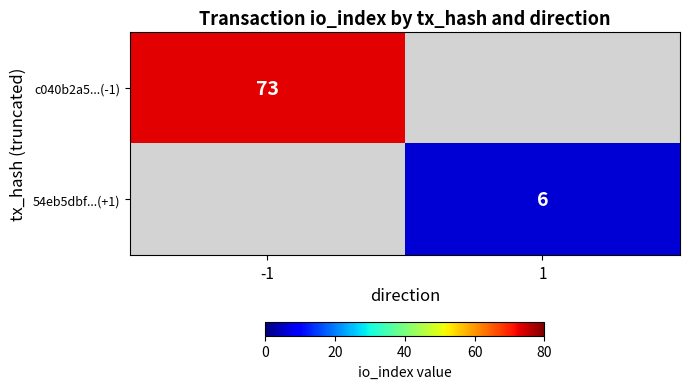

How many data points does each series have?

2